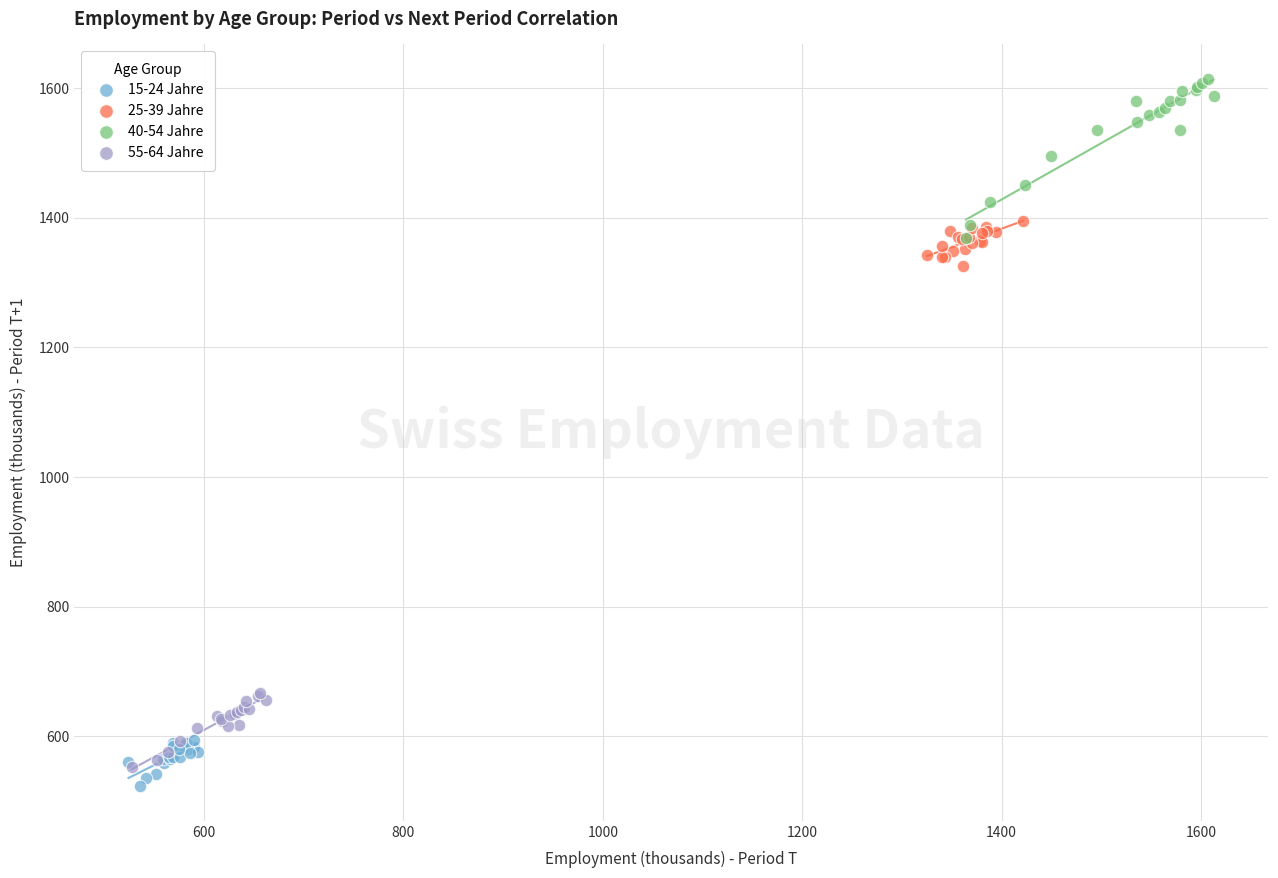

Which series has the largest Y range (max minus min)?

40-54 Jahre